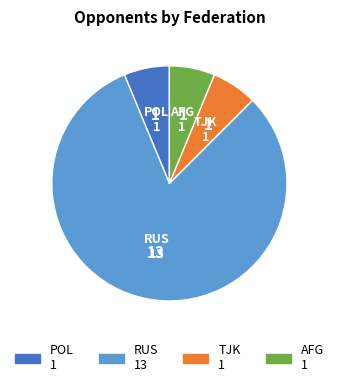

How many segments does this pie chart have?

4